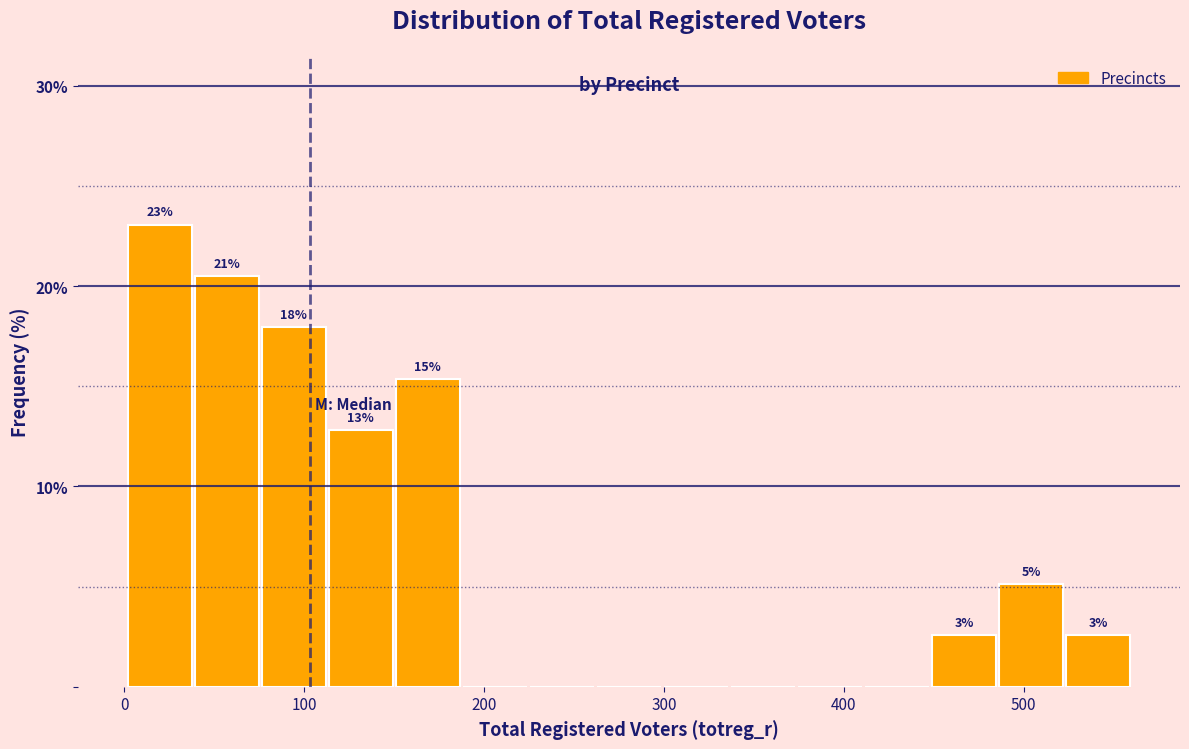

Read against the x-axis, roughly where is the centre of the tallest bar?

20